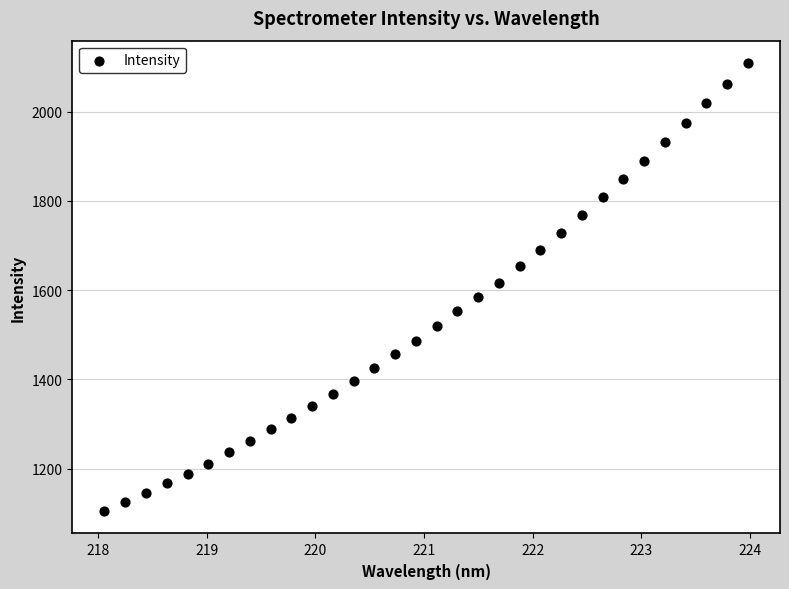

What is the range of Y values (max minus min)?

1003.6